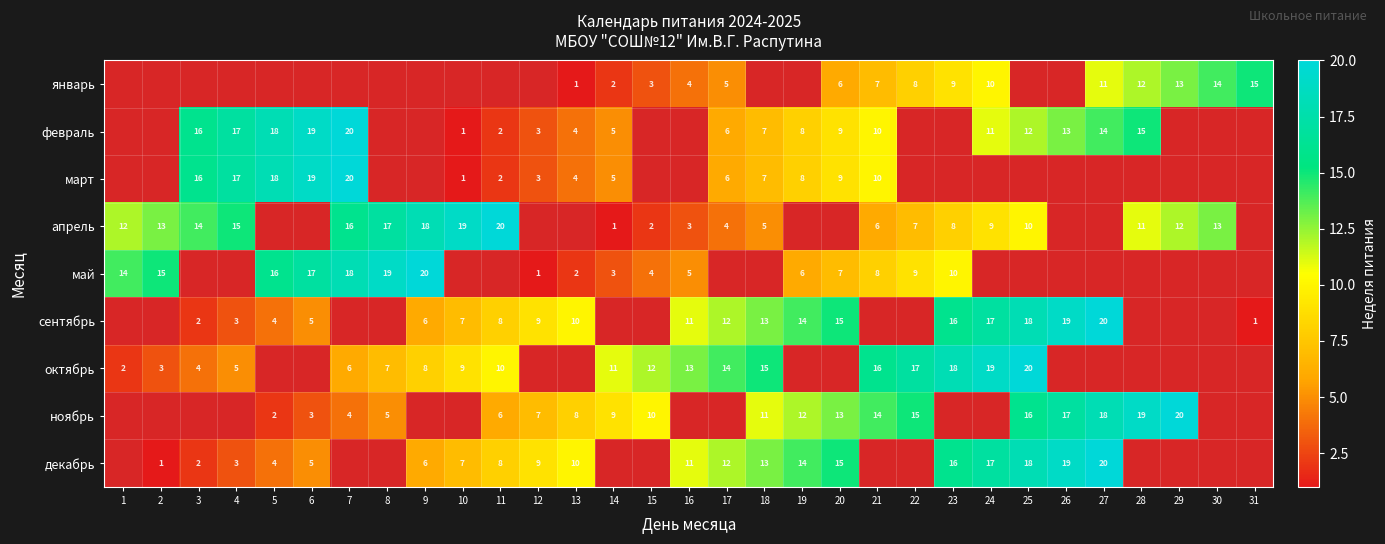

What is the sum of the февраль values at 6 and 20?

28